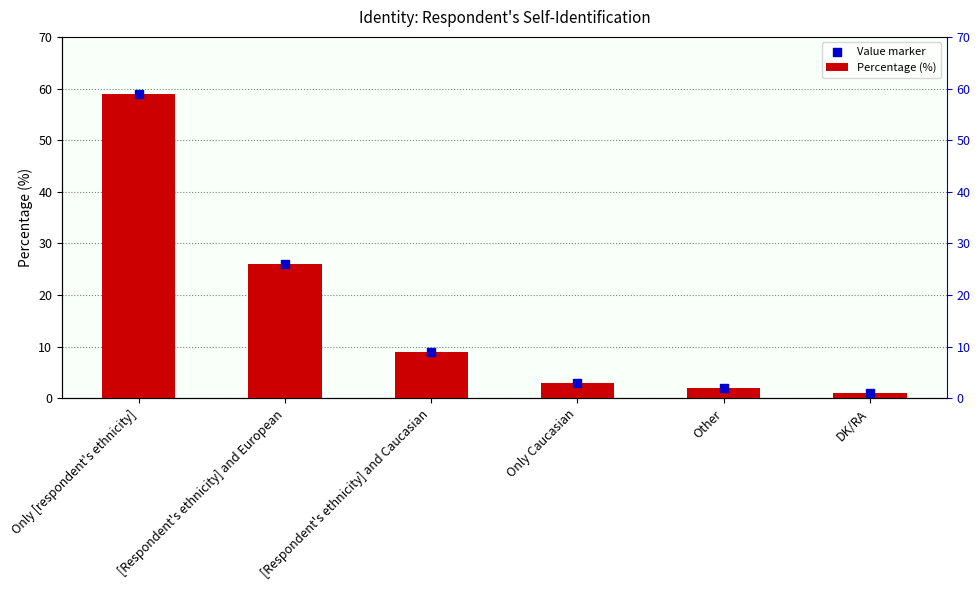

What is the total value across all series at Only [respondent's ethnicity]?

118